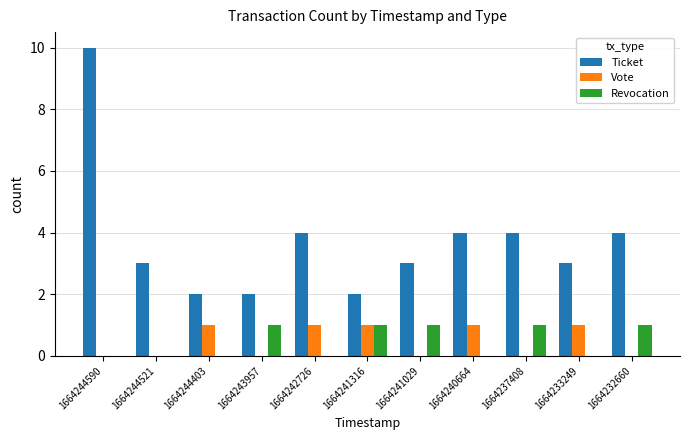

True or false: Vote has a value of 1 at 1664242726.

True